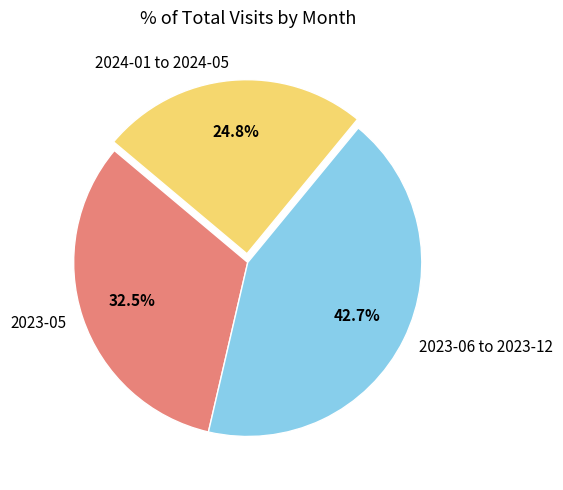

Between 2023-06 to 2023-12 and 2023-05, which is larger?

2023-06 to 2023-12